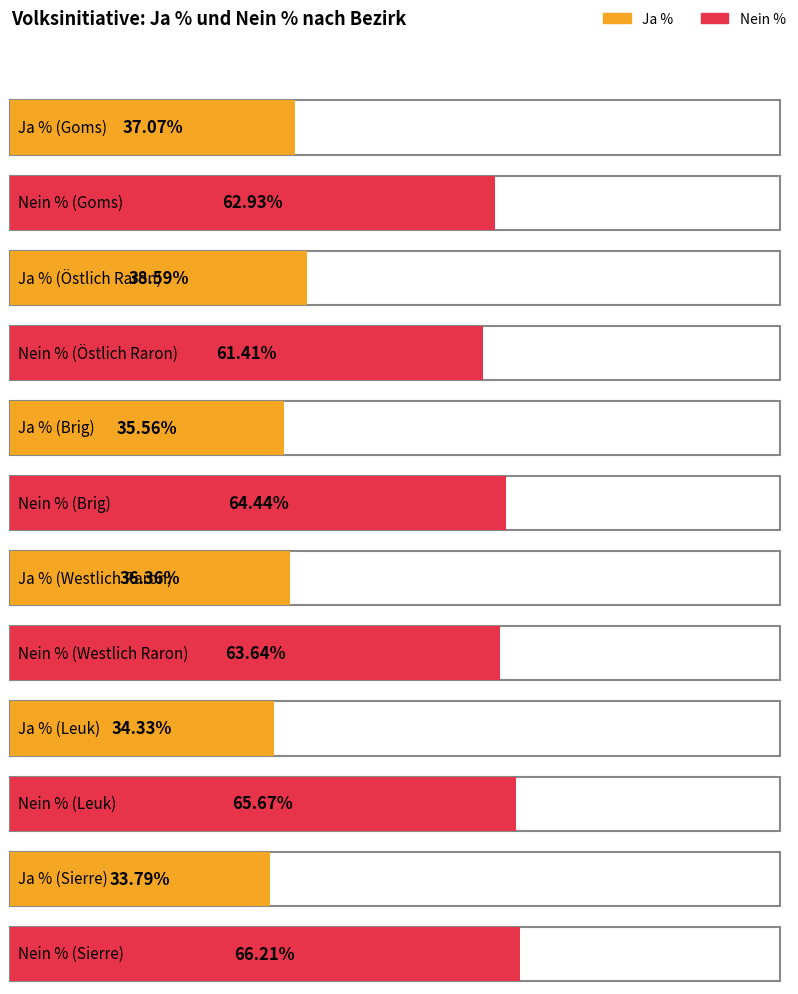

Reading left to right, what are all the values shown in this chart?

Ja %: 37.1	38.6	35.6	36.4	34.3	33.8
Nein %: 62.9	61.4	64.4	63.6	65.7	66.2